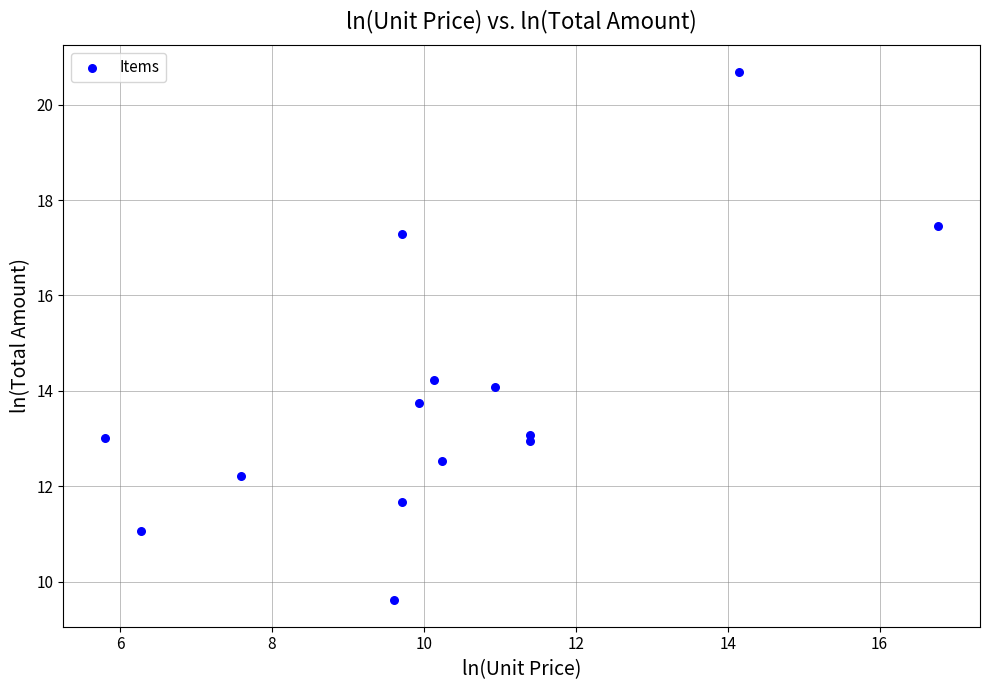

What Y value in the scatter plot is closest to 15?

14.2